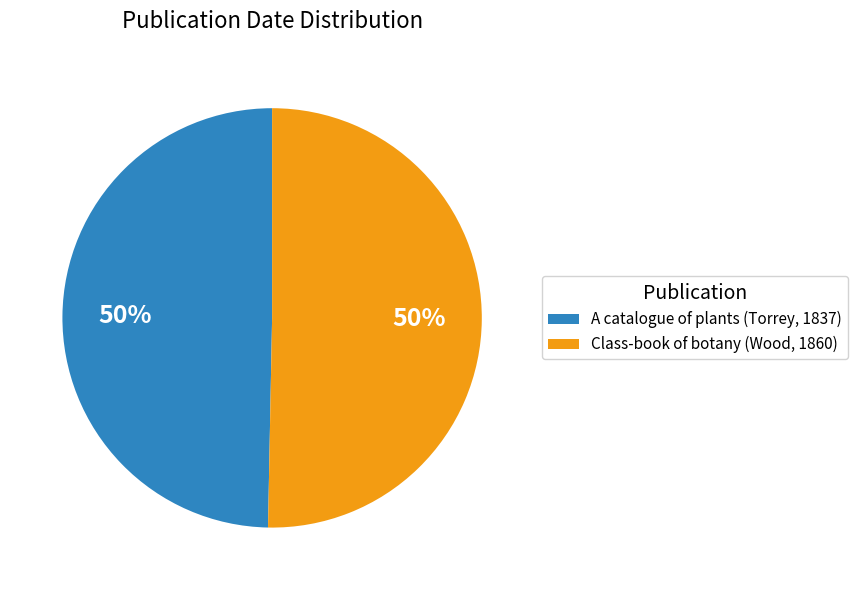

To the nearest percent, what is the average slice percentage?

50%